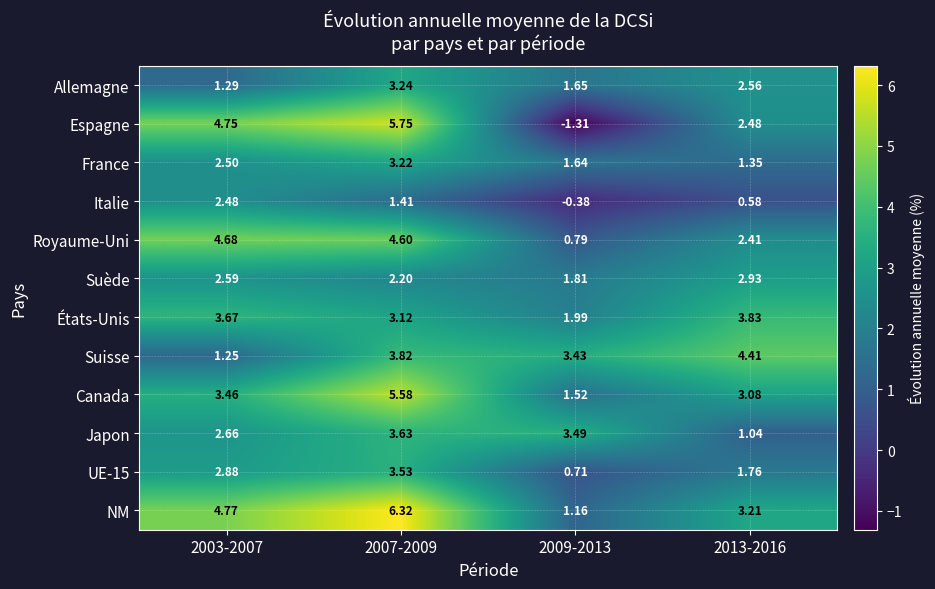

Between 2003-2007 and 2013-2016, which series saw the biggest shift?

Suisse